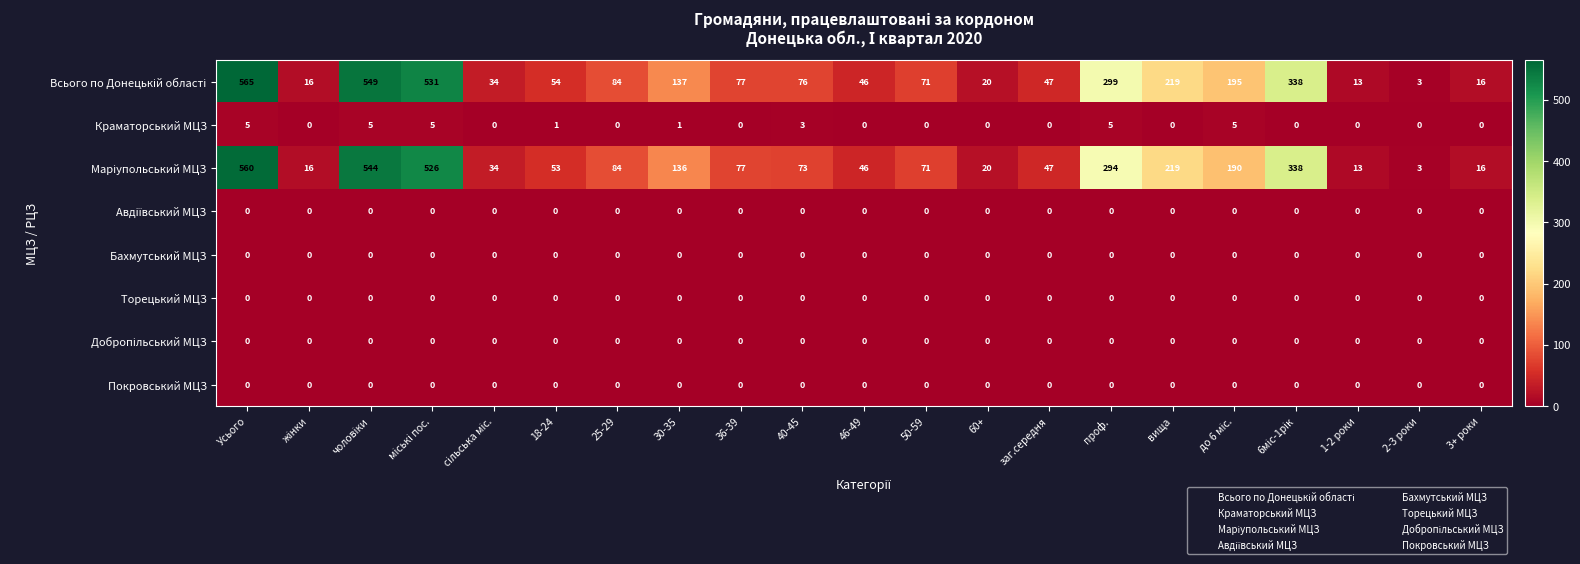

What is the spread (max minus min) of values at 36-39?

77